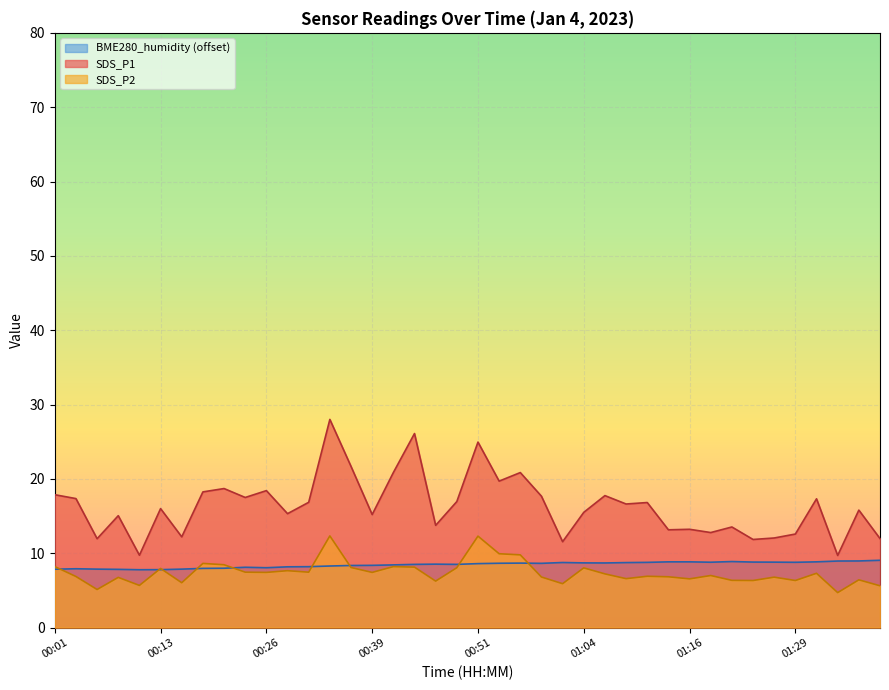

At which category is the sum across all series the highest?

00:34